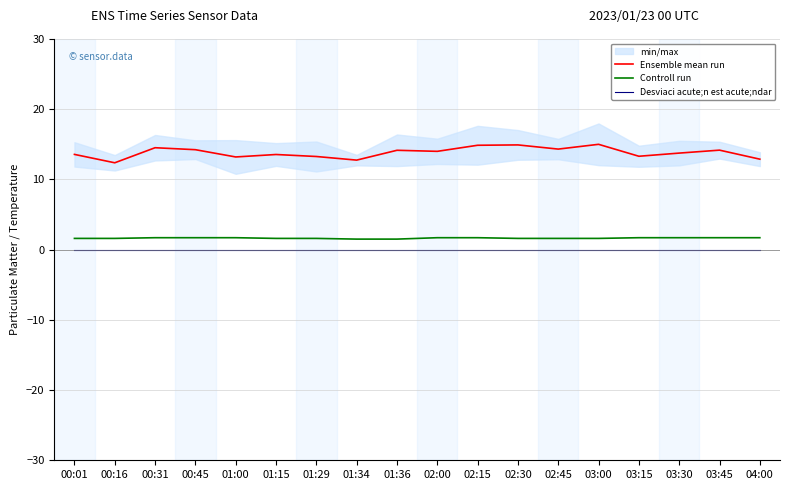

What is the label of the 11th point from the left?

02:15